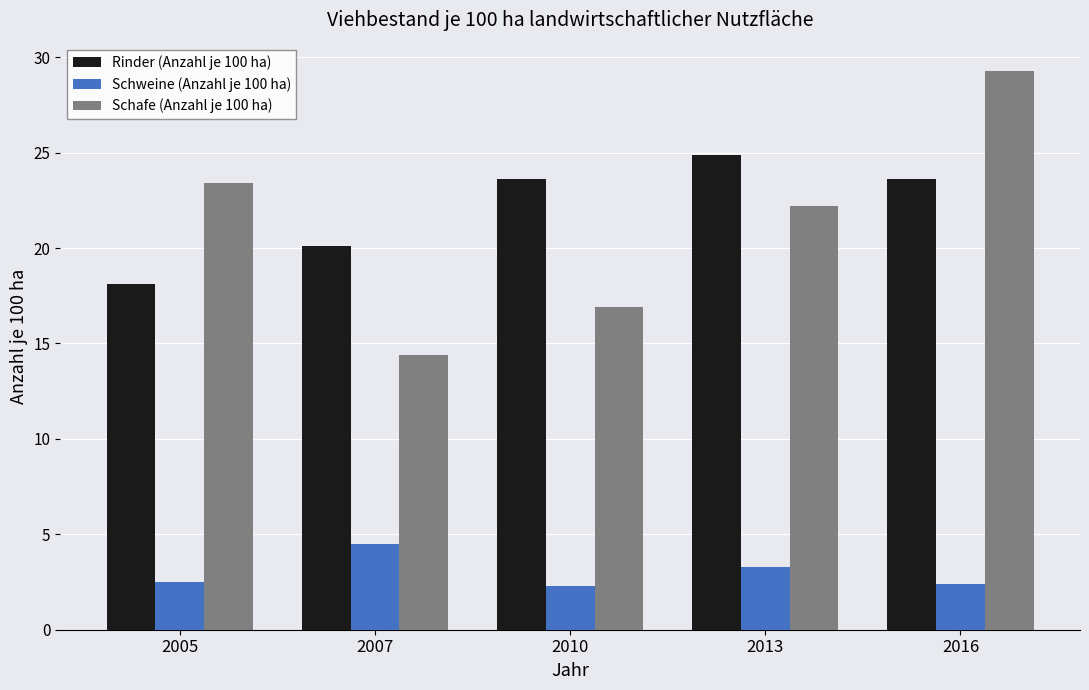

How many distinct data groups are displayed?

3